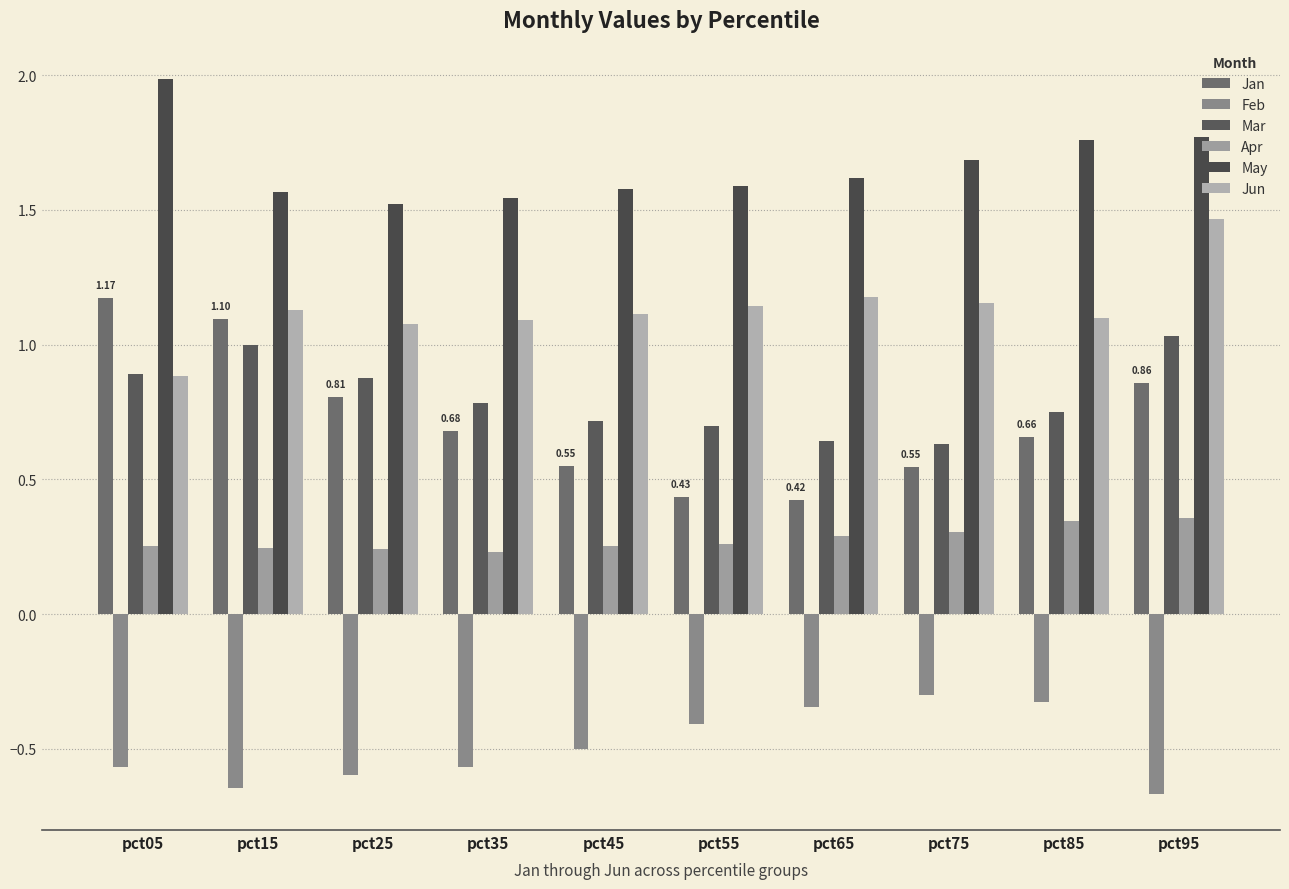

Which category has the lowest value across all series?

pct95